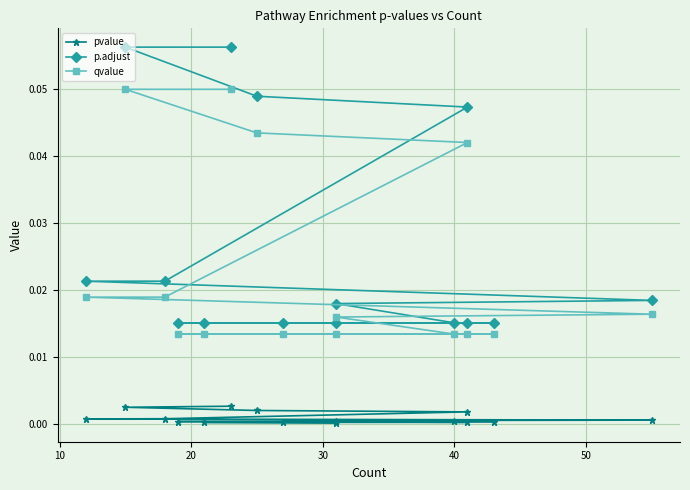

What are all the series names shown in the legend?

pvalue, p.adjust, qvalue